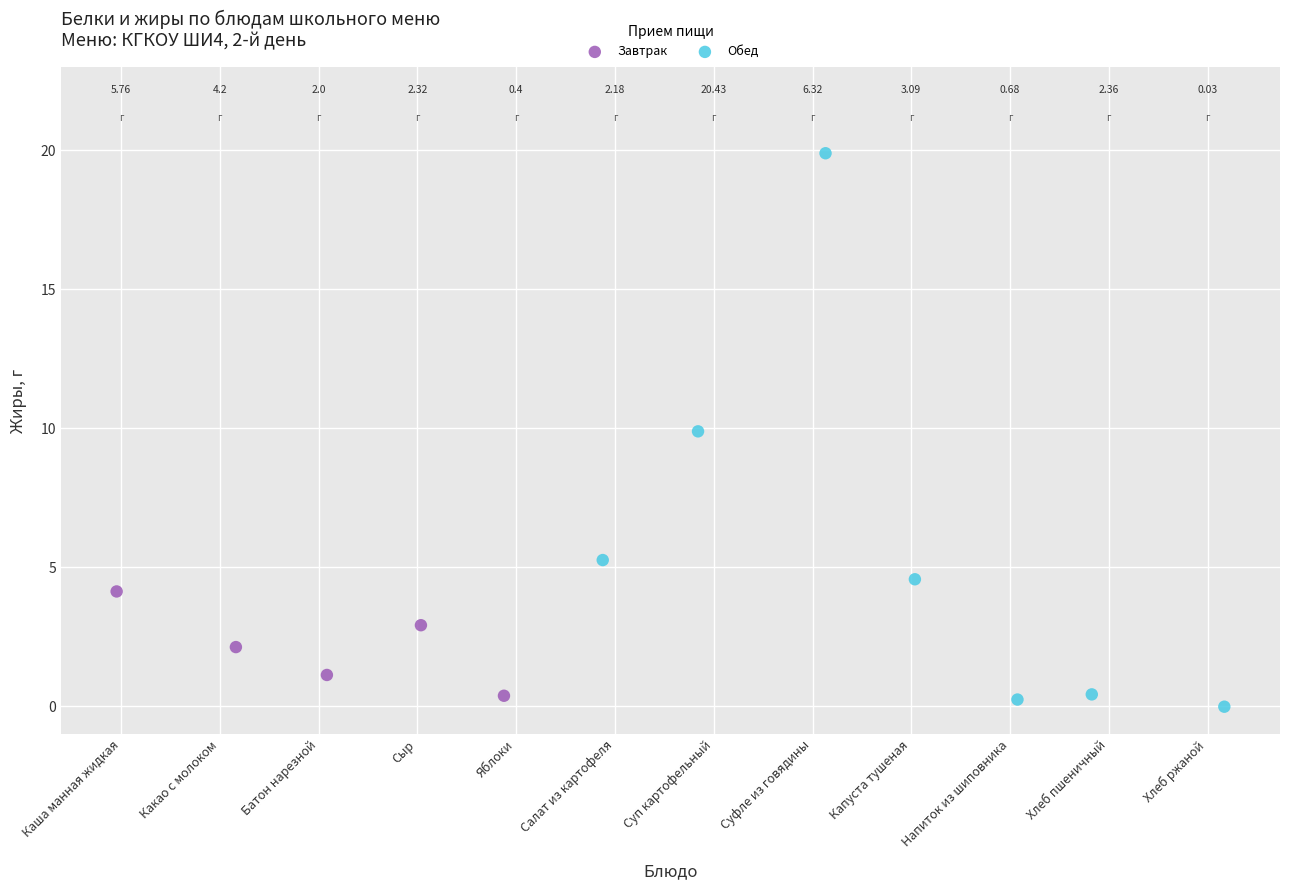

Which series reaches the maximum Y coordinate?

Обед